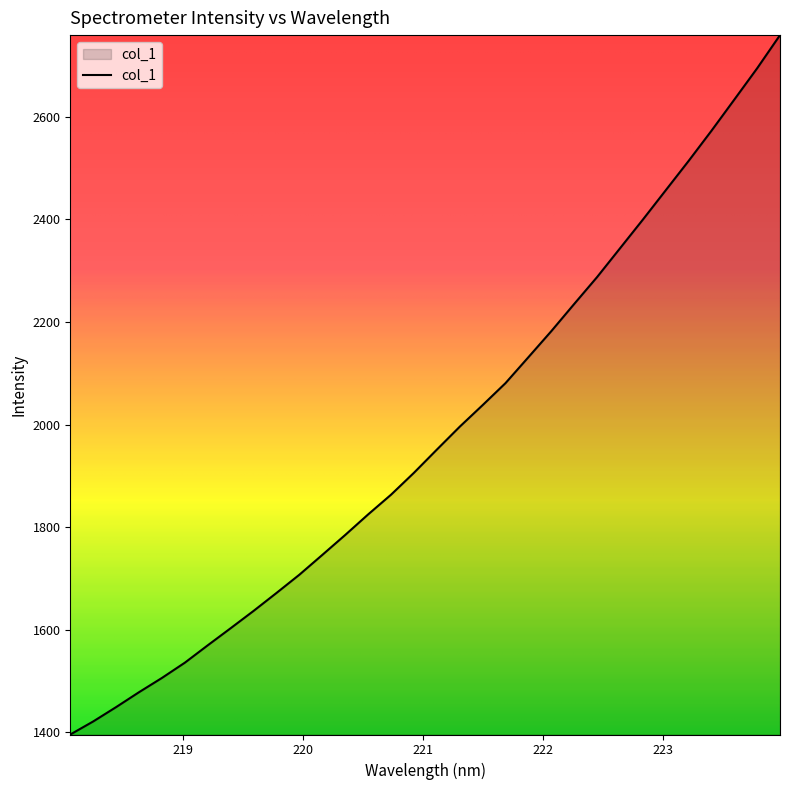

Does the chart have visible grid lines?

No